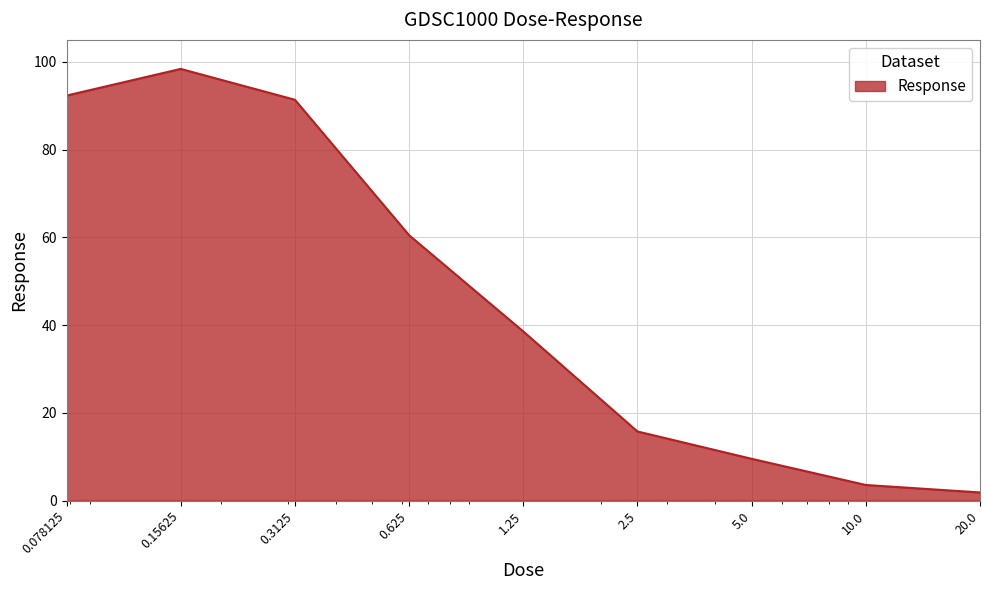

What is the greatest value displayed?

98.4